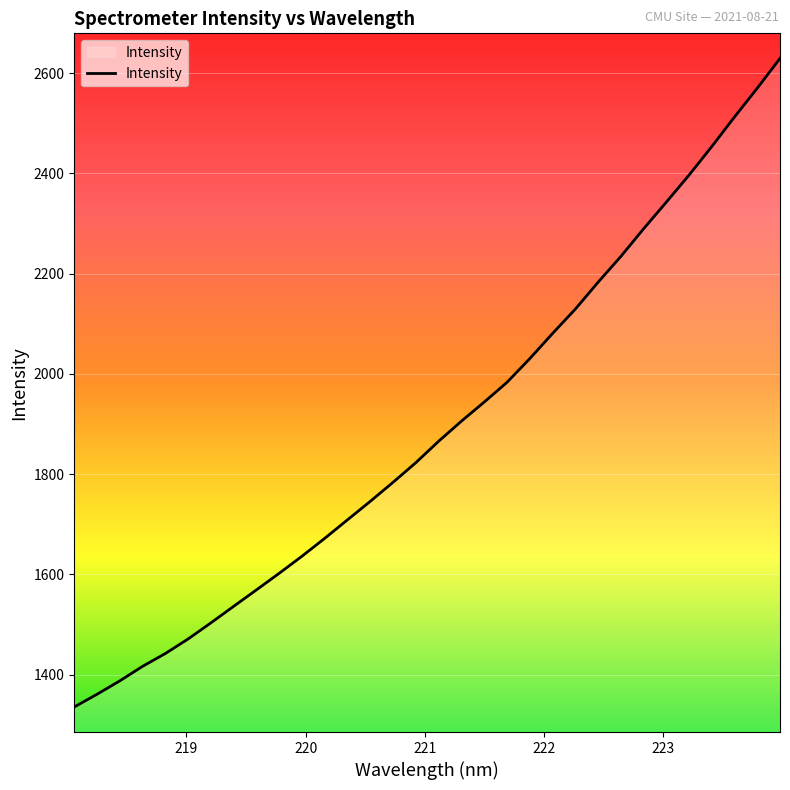

What is the minimum value shown in the chart?

1335.5